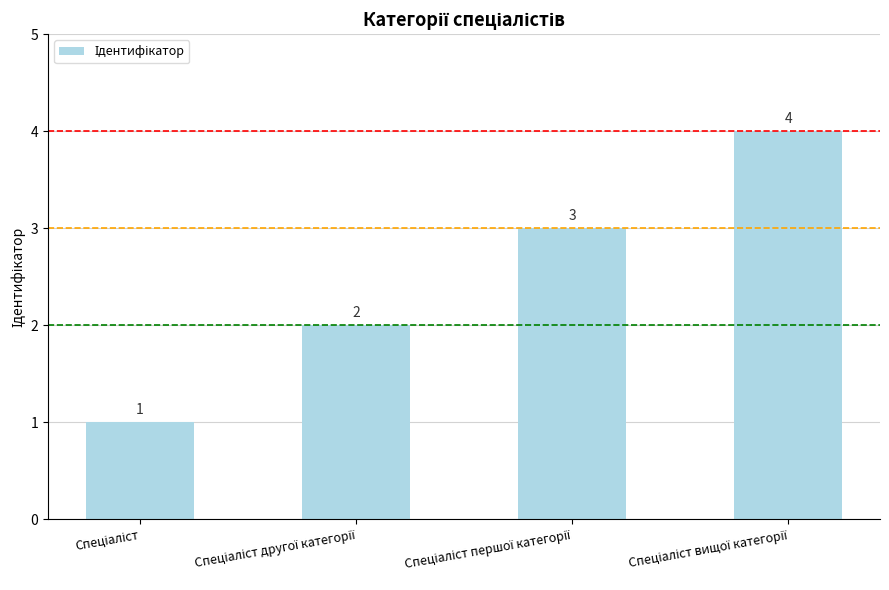

What is the maximum value shown in the chart?

4